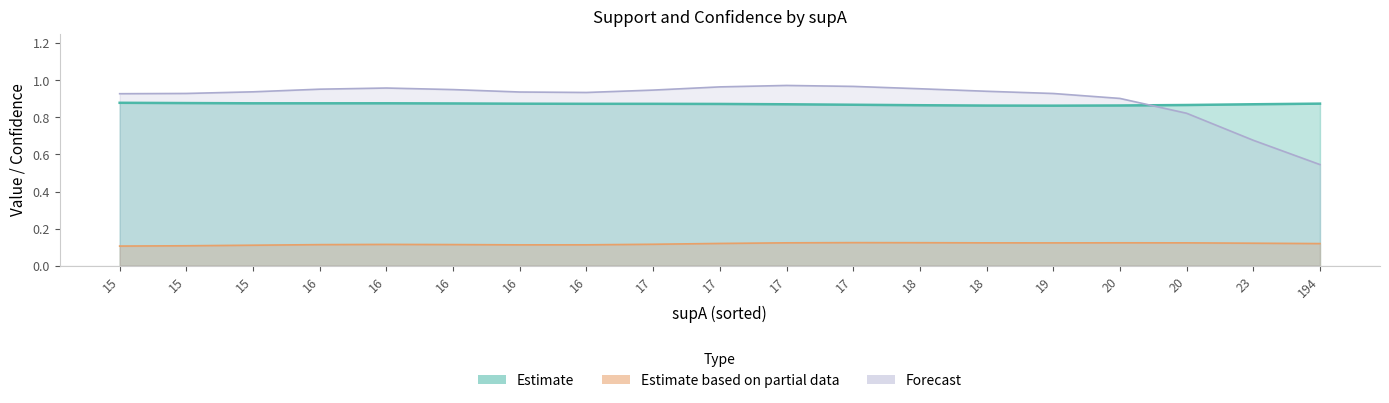

What is the sum of the value values at 12 and 3?

1.7